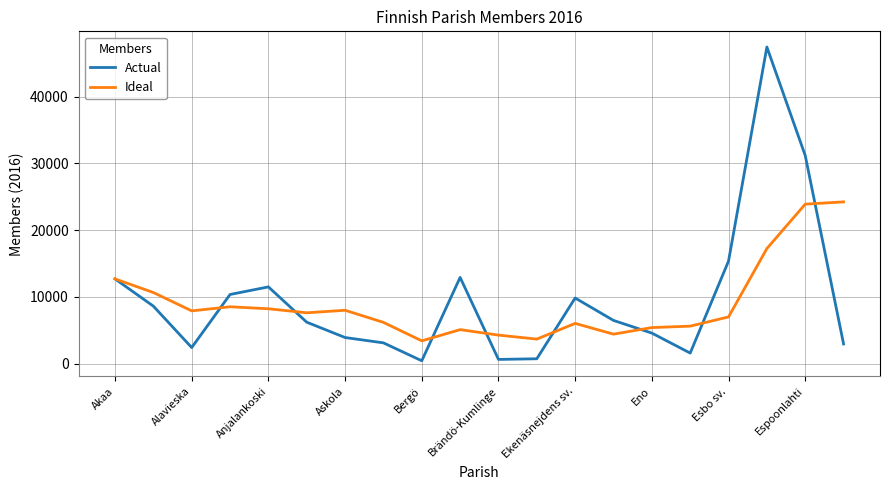

Which series has the widest spread of values?

Actual